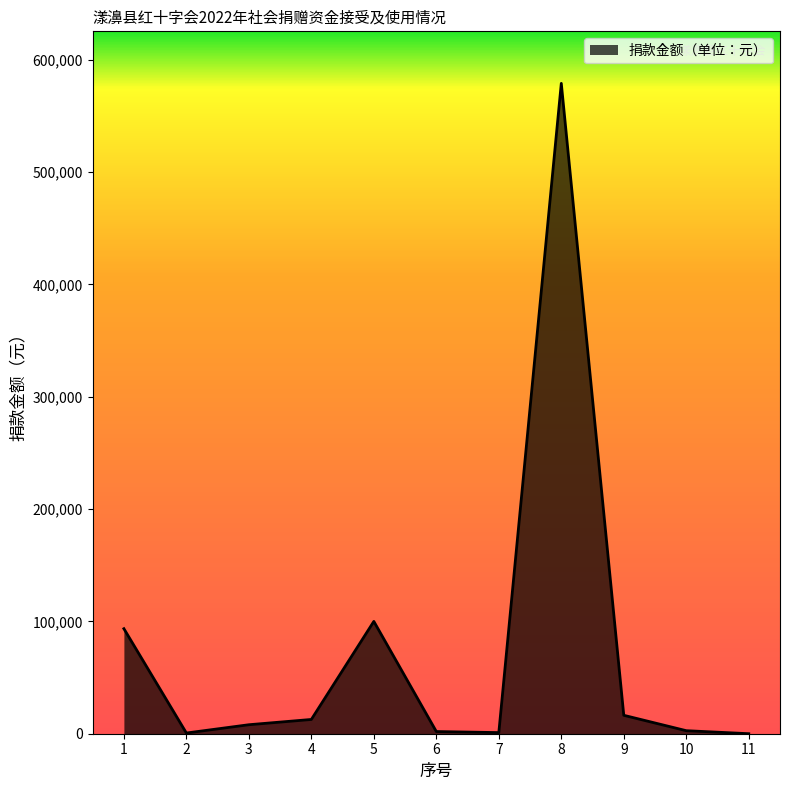

Where does the data first go above 8000?

1